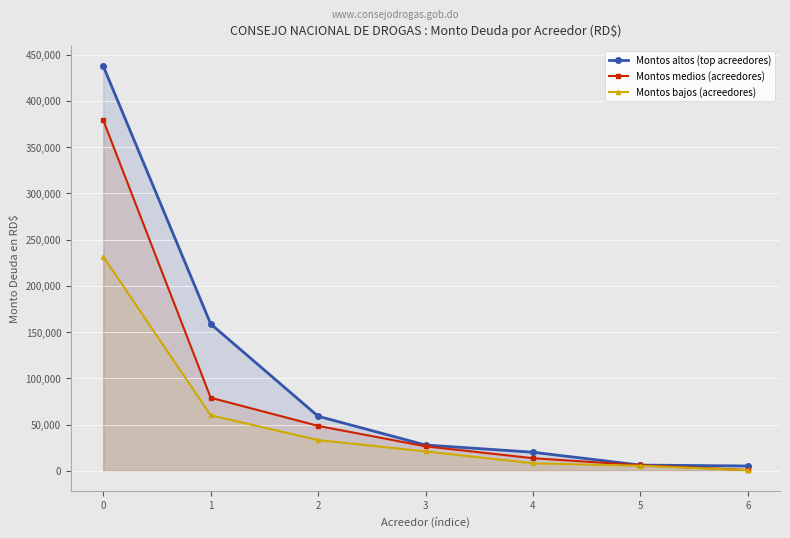

What is the value of the Montos medios (acreedores) point at the 1st from the left?

379006.0